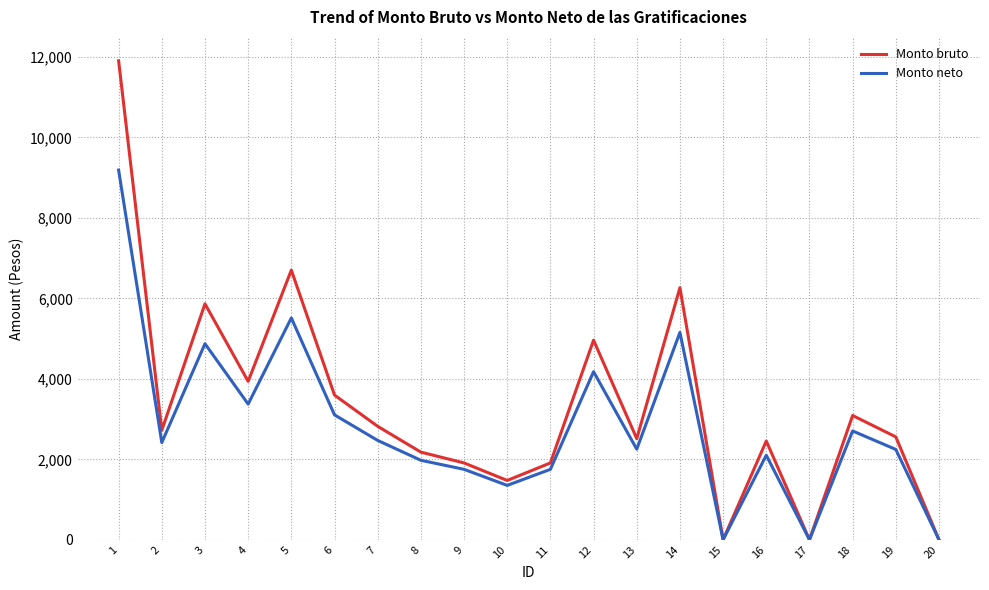

At which label does Monto bruto first exceed 2721?

1